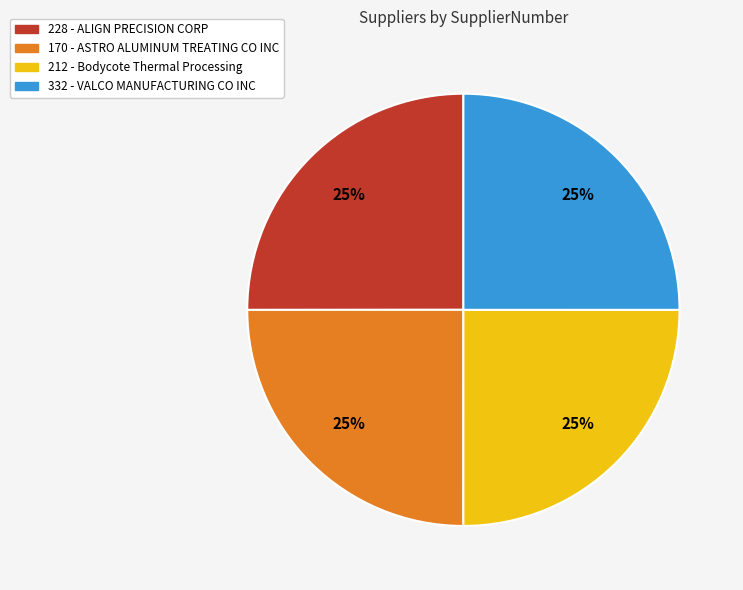

What is the ratio of the value at 212 - Bodycote Thermal Processing to the value at 332 - VALCO MANUFACTURING CO INC?

1.0